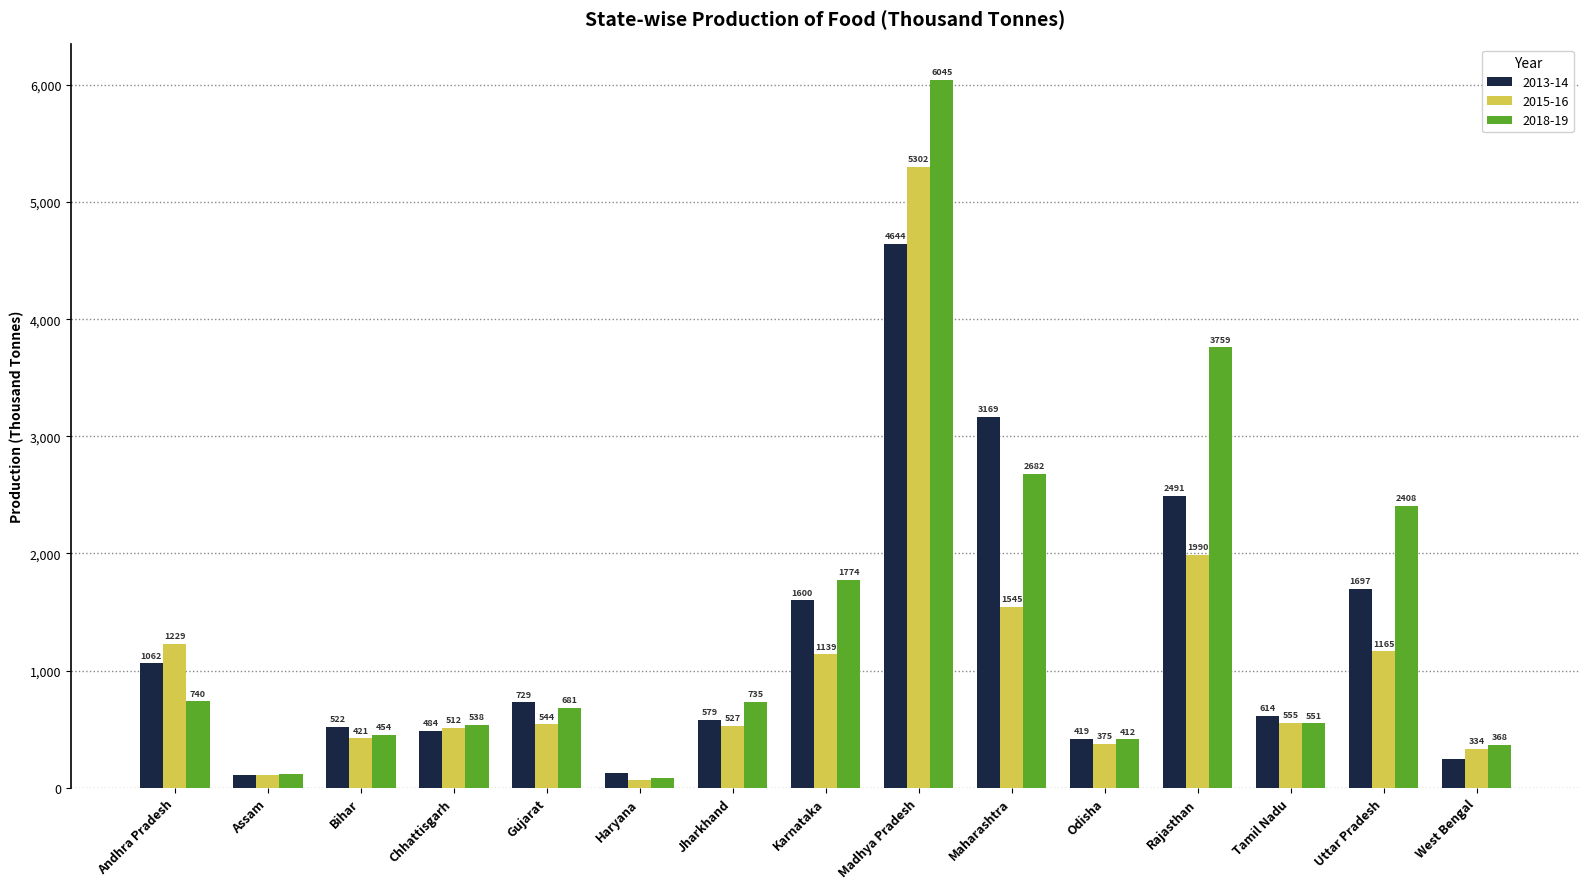

At which label is 2018-19 closest to 3063?

Maharashtra